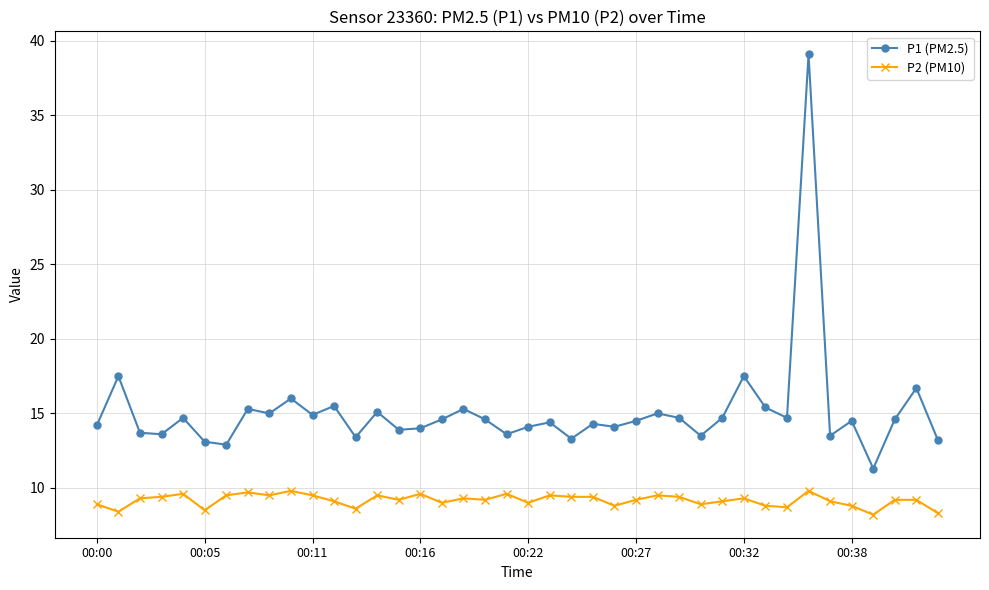

What is the average value of the P2 (PM10) series?

9.2